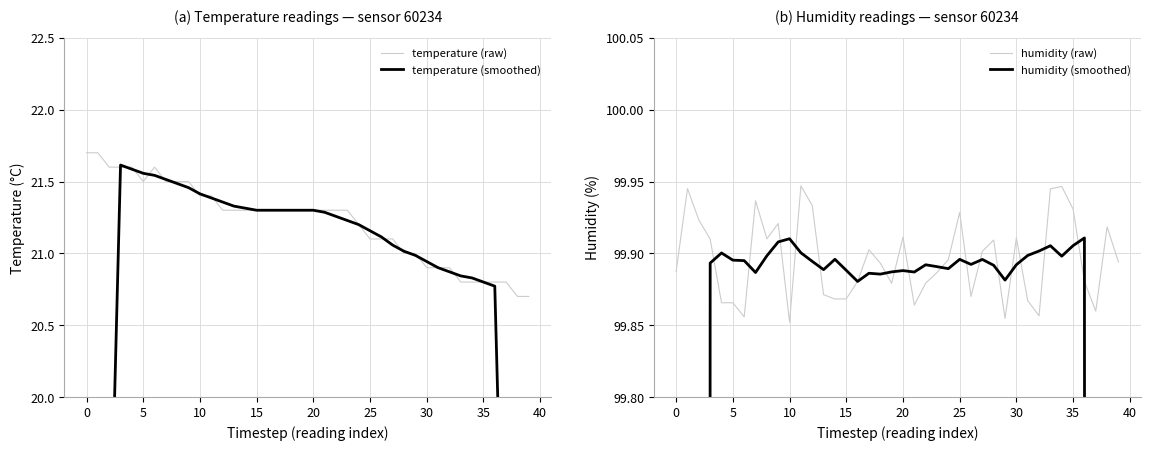

At which category is the sum across all series the highest?

10